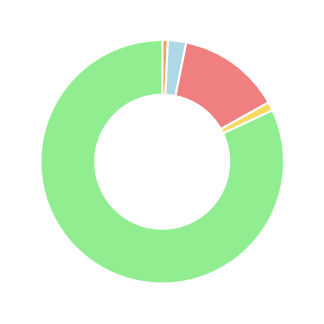

Is there any slice that represents more than half of the pie?

Yes